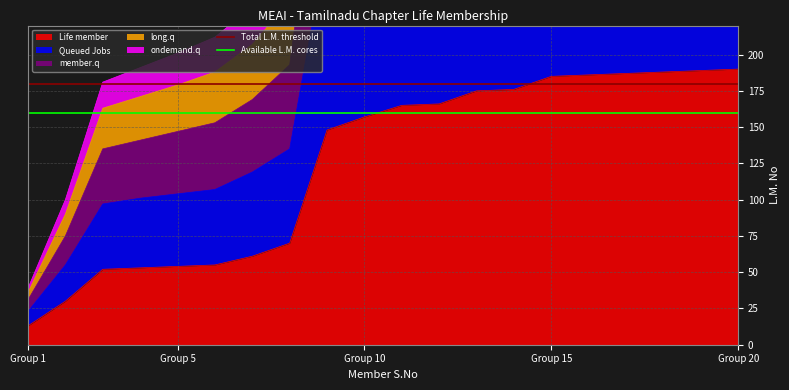

At which label does Life member reach its minimum?

Group 1